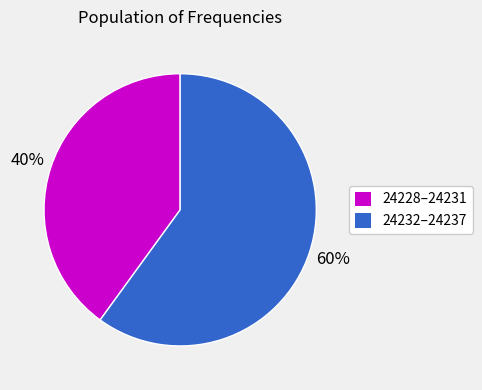

To the nearest percent, what is the average slice percentage?

50%